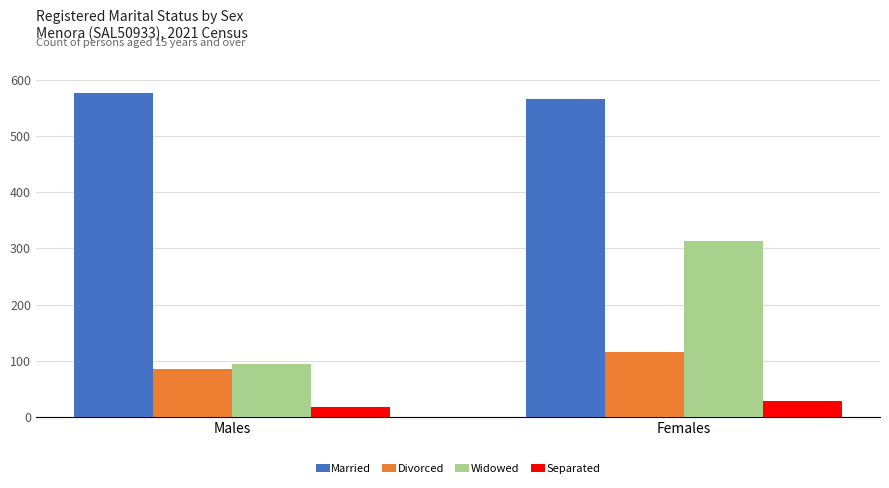

Between Males and Females, which series saw the biggest shift?

Widowed